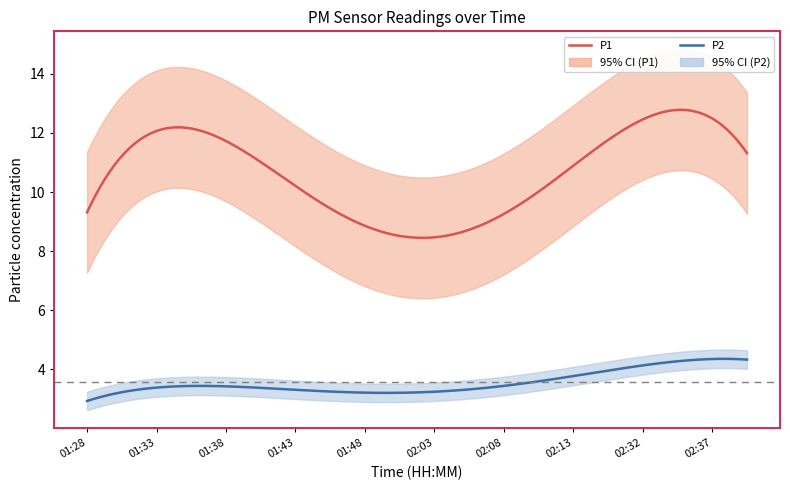

What is the label of the 3rd point from the right?

02:35